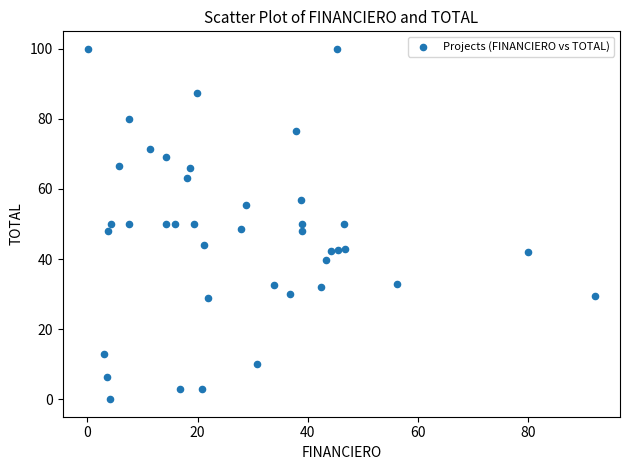

What is the range of Y values (max minus min)?

100.0